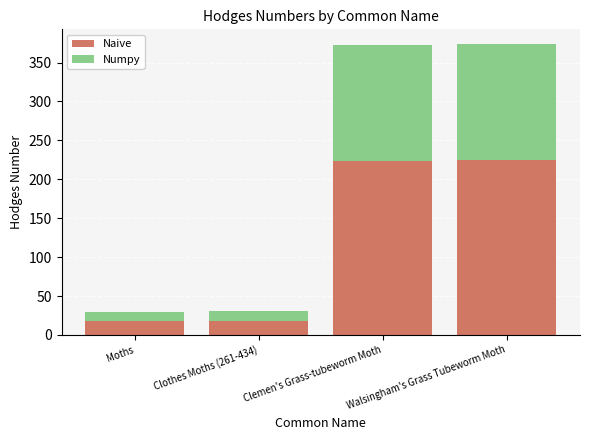

What are all the series names shown in the legend?

Naive, Numpy